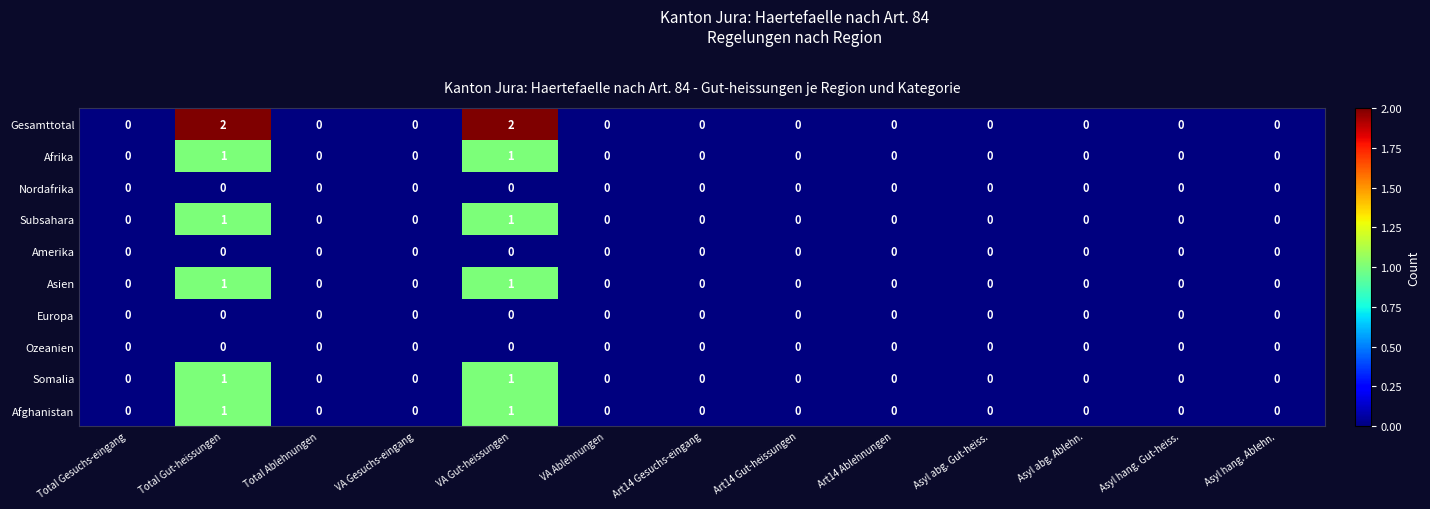

Which series has the widest spread of values?

Gesamttotal